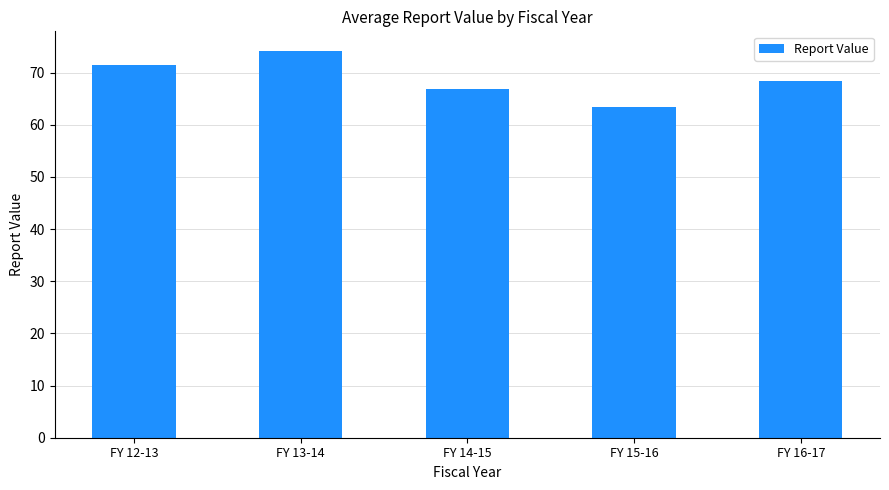

Is it true that the value at FY 13-14 is 74.2?

True